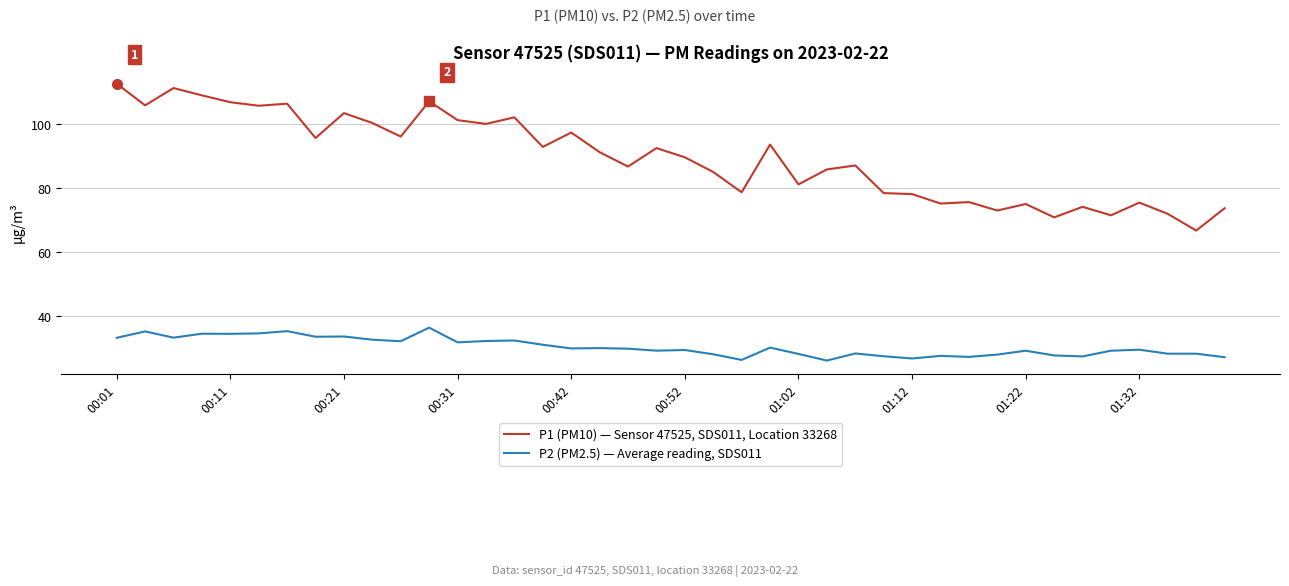

List the series in order of their peak value, highest first.

P1 (PM10) — Sensor 47525, SDS011, Location 33268, P2 (PM2.5) — Average reading, SDS011